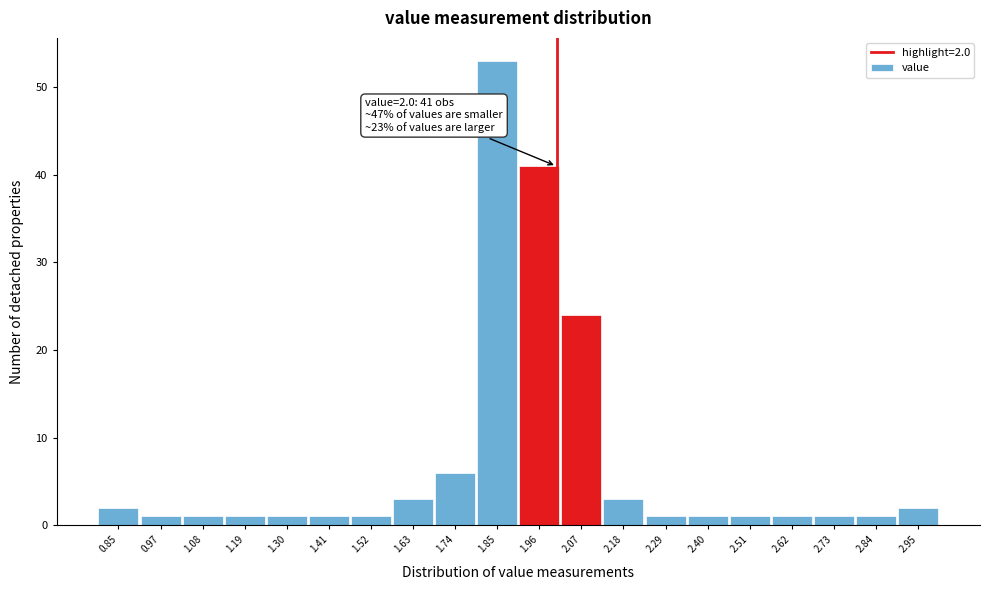

Which range on the x-axis has the tallest bar?

1.79 to 1.90